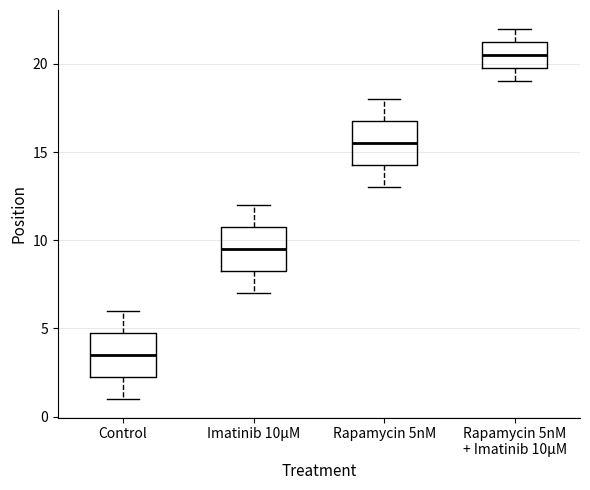

Where does the upper whisker of the box for Control end on the y-axis? The values are not printed on the chart, so give them approximately, as read against the axis.

6.0